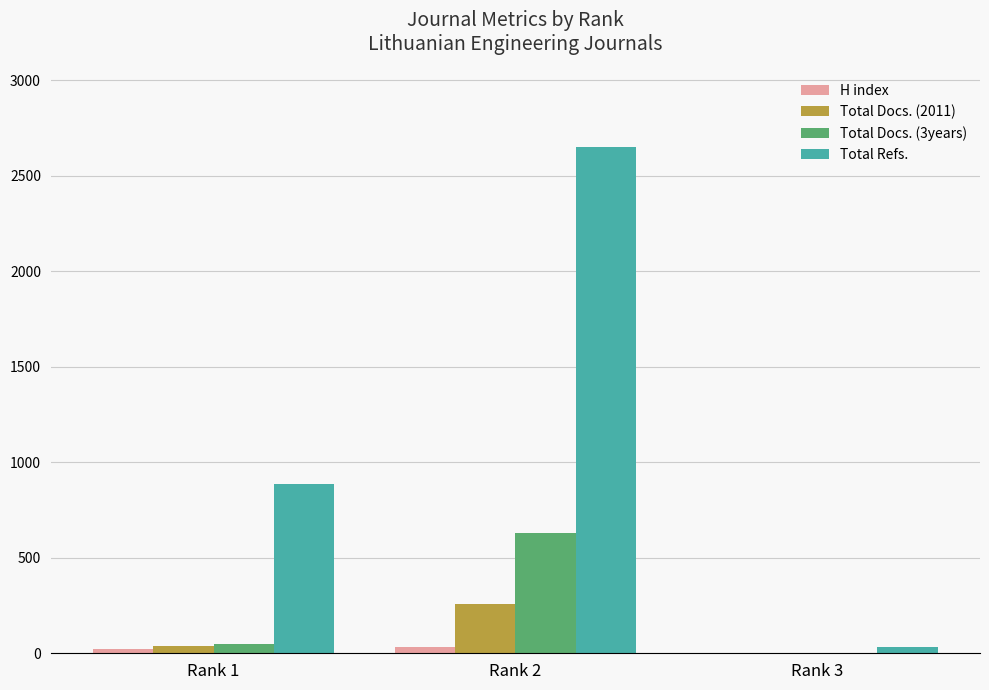

Is the value of Total Docs. (2011) at Rank 3 greater than the value of H index at Rank 2?

No